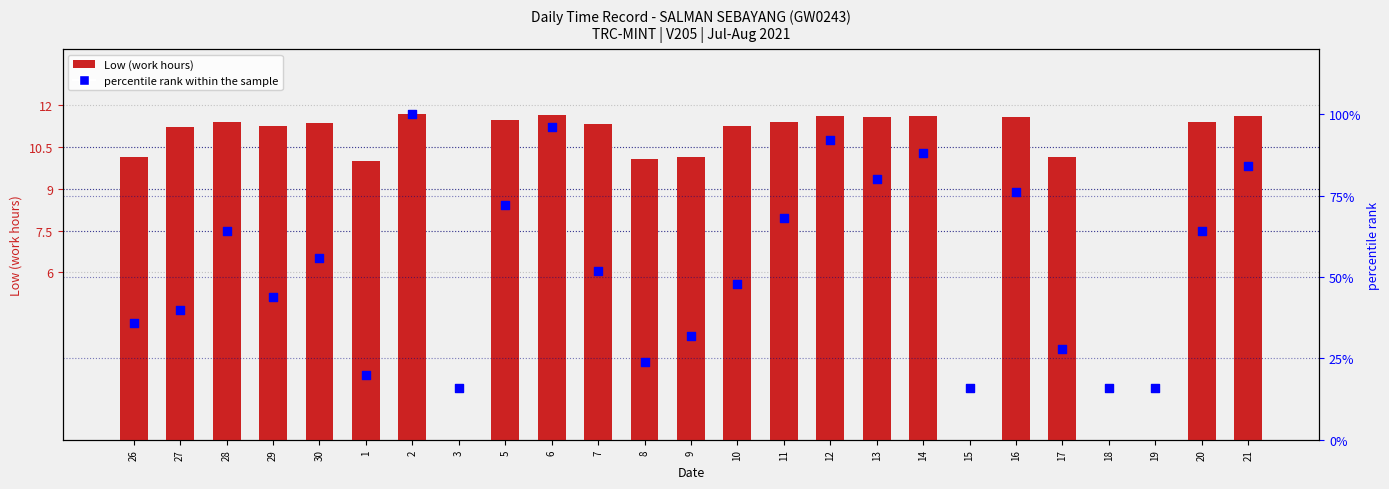

Which series contains the lowest Y value?

Low (work hours)